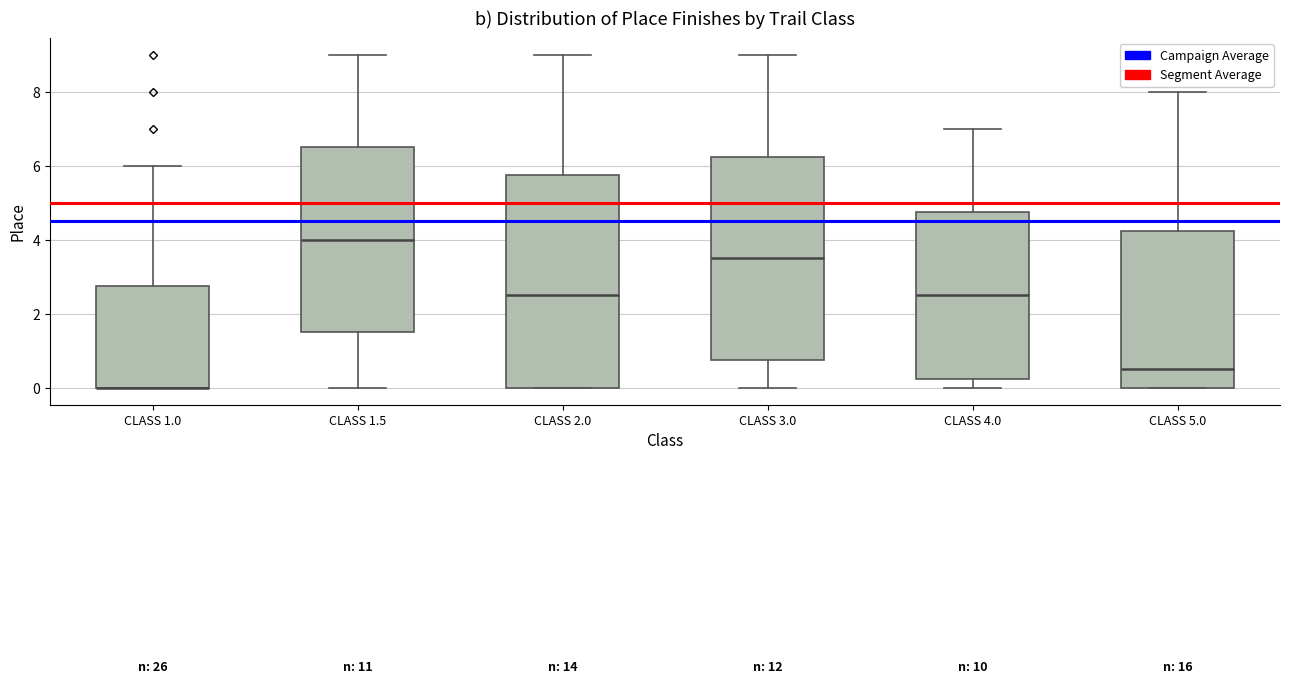

Reading left to right, transcribe this box plot: for each box, give where its median line is, the range the box spans, and where its two whiskers end, as read against the y-axis. The values are not printed on the chart, so give them approximately, as read against the axis.

CLASS 1.0: median 0.0 (drawn on the box's lower edge), box 0.0 to 2.8, whiskers 0.0 to 6.0
CLASS 1.5: median 4.0, box 1.6 to 6.6, whiskers 0.0 to 9.0
CLASS 2.0: median 2.6, box 0.0 to 5.8, whiskers 0.0 to 9.0
CLASS 3.0: median 3.6, box 0.8 to 6.2, whiskers 0.0 to 9.0
CLASS 4.0: median 2.6, box 0.2 to 4.8, whiskers 0.0 to 7.0
CLASS 5.0: median 0.6, box 0.0 to 4.2, whiskers 0.0 to 8.0